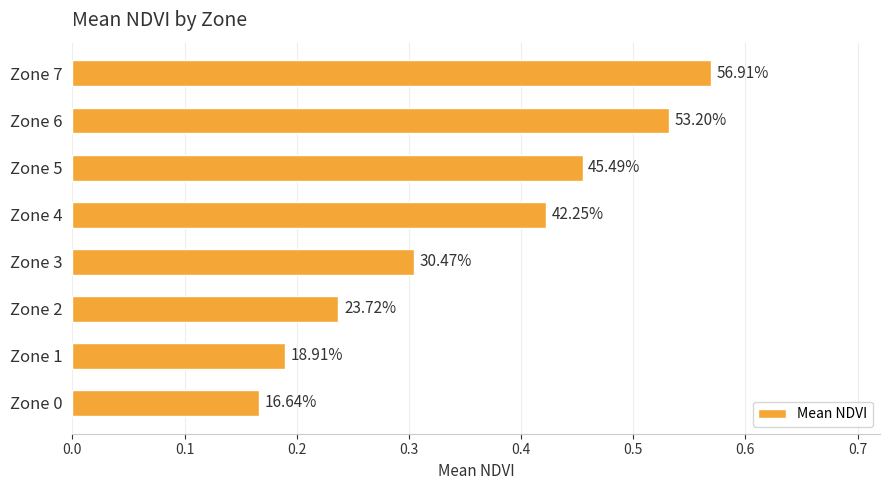

What is the difference between the maximum and minimum values?

0.4